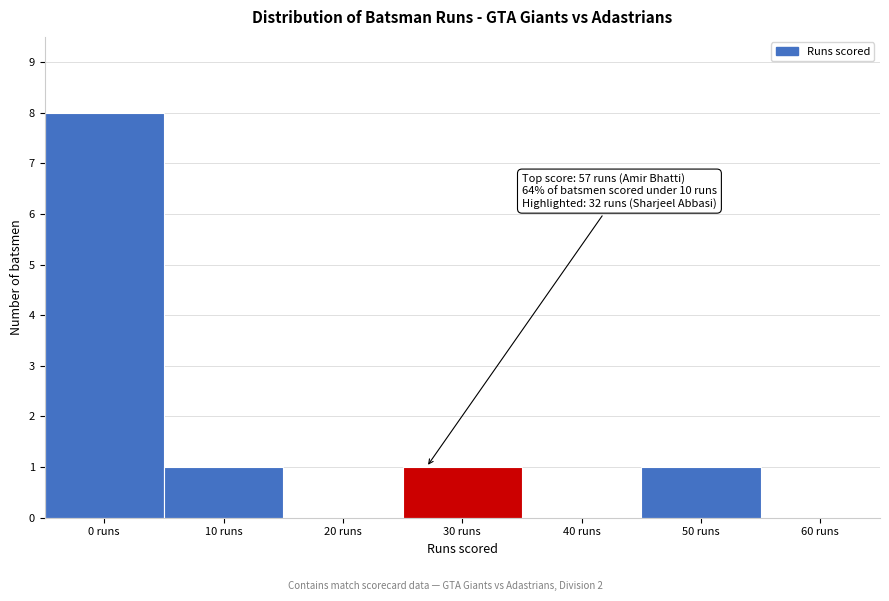

Reading right to left, extract all data points from this chart.

60 runs=0	50 runs=1	40 runs=0	30 runs=1	20 runs=0	10 runs=1	0 runs=8